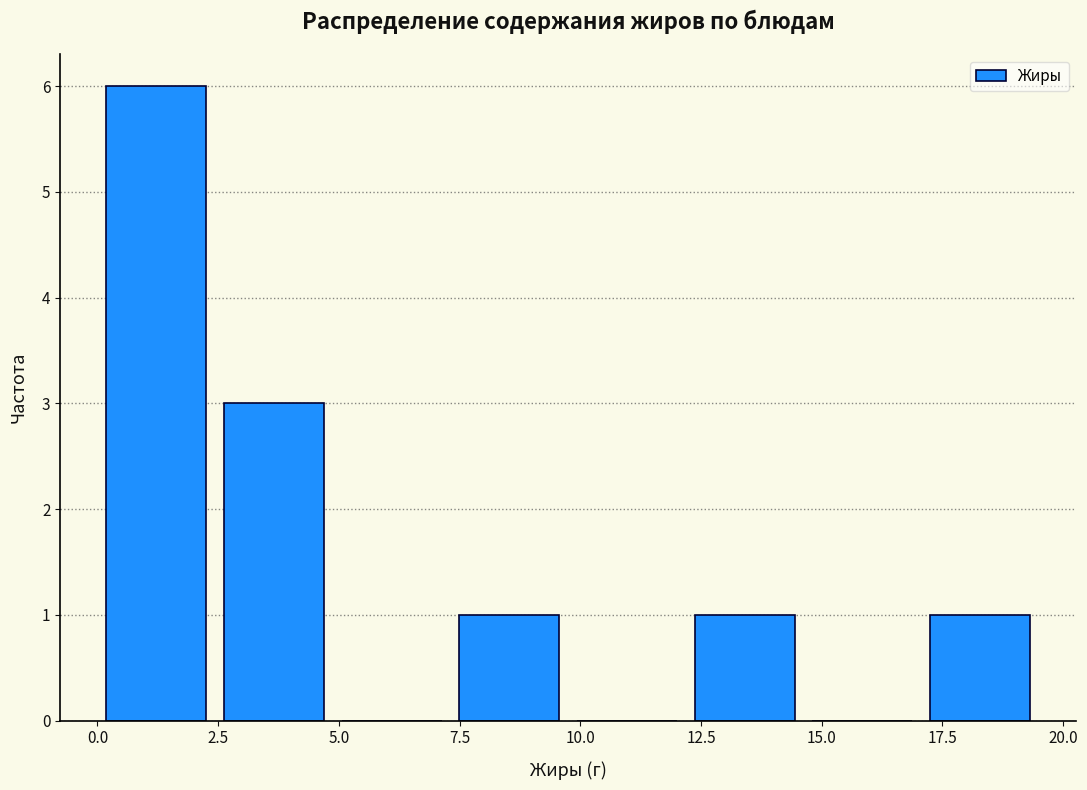

What is the height of the bar covering 12.0 to 14.5 on the x-axis? Neither the bar edges nor the heights are printed on the chart, so give them approximately, as read against the axes.

1